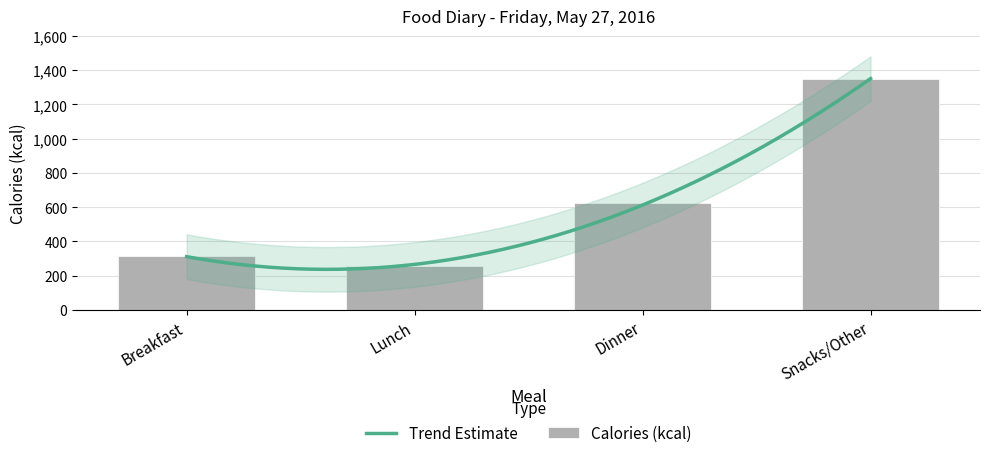

Rank the categories by value from lowest to highest.

Lunch, Breakfast, Dinner, Snacks/Other